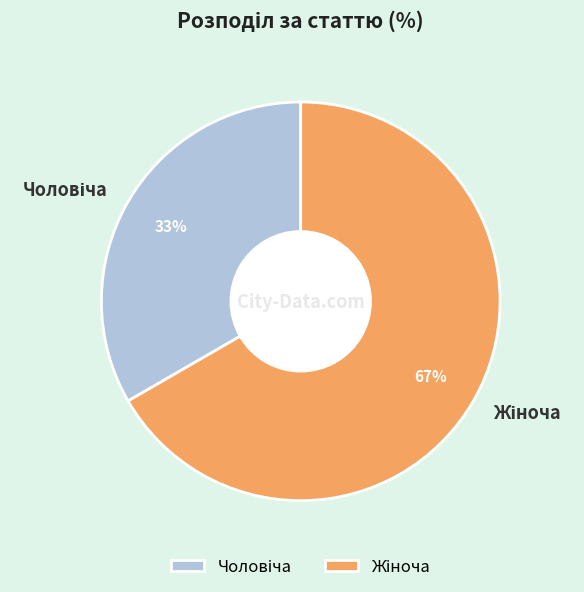

To the nearest percent, what is the average slice percentage?

50%